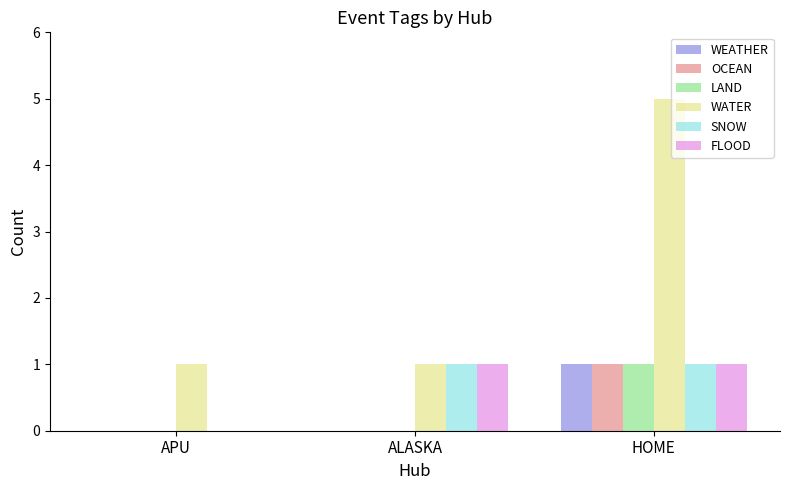

What is the sum of the SNOW values at ALASKA and APU?

1